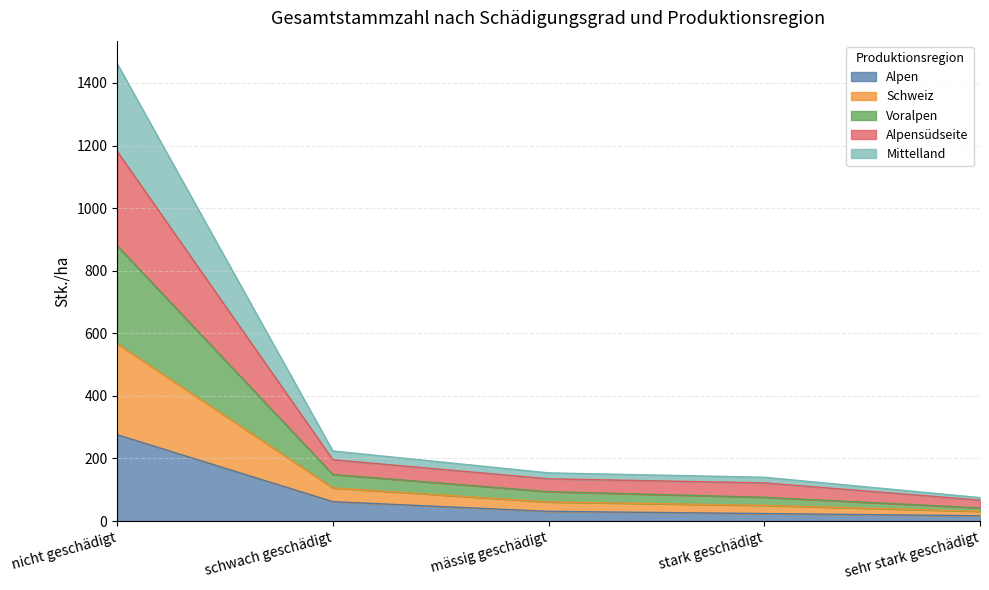

What is the maximum value for Alpen?

276